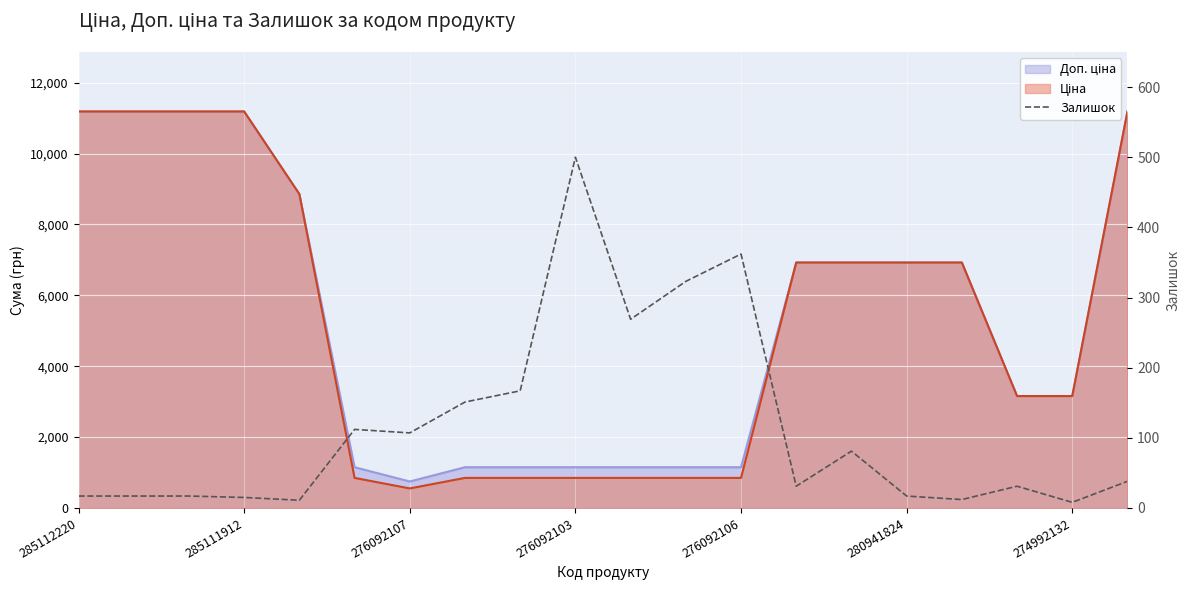

How many points are higher than both their immediate neighbors (excluding endpoints)?

5